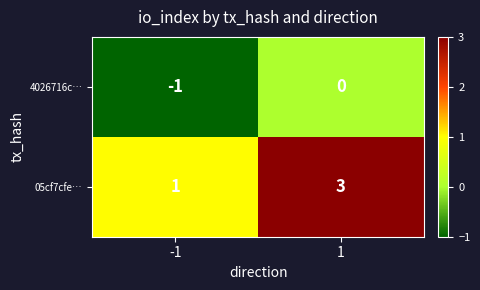

Which series has the largest range (max minus min)?

05cf7cfe…